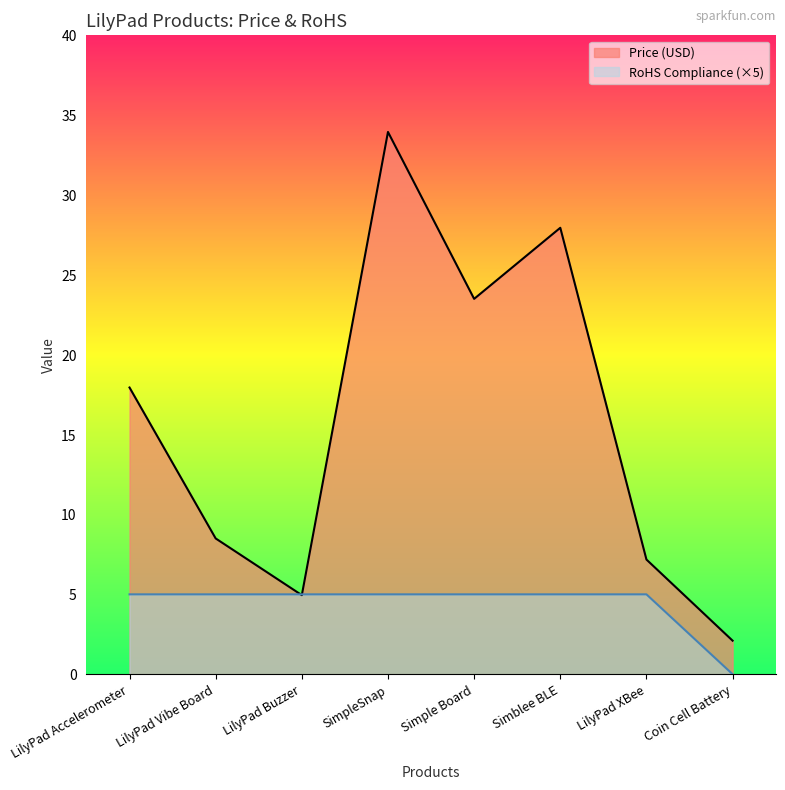

What is the label of the 8th point from the right?

LilyPad Accelerometer